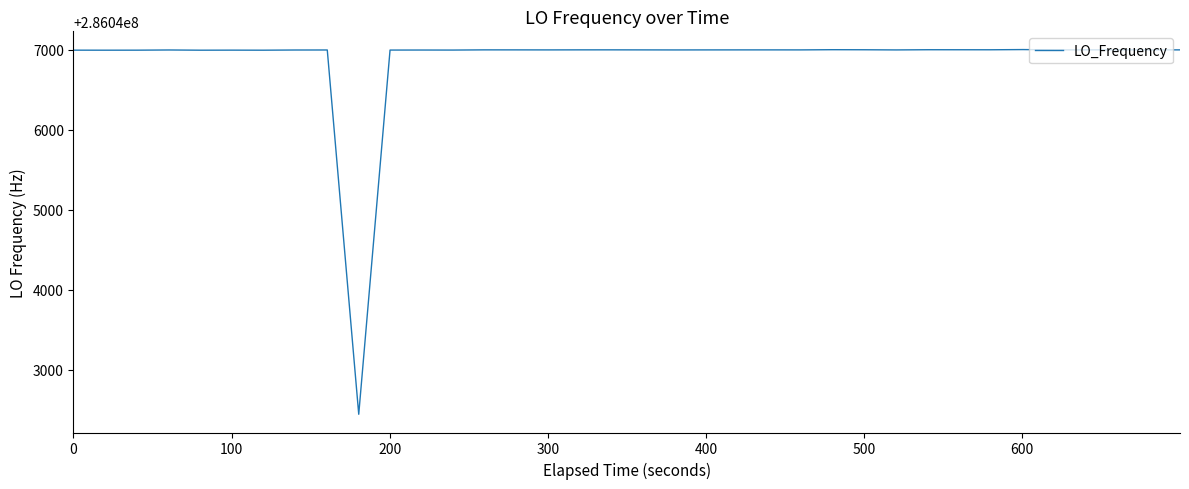

What is the greatest value displayed?

286047004.4